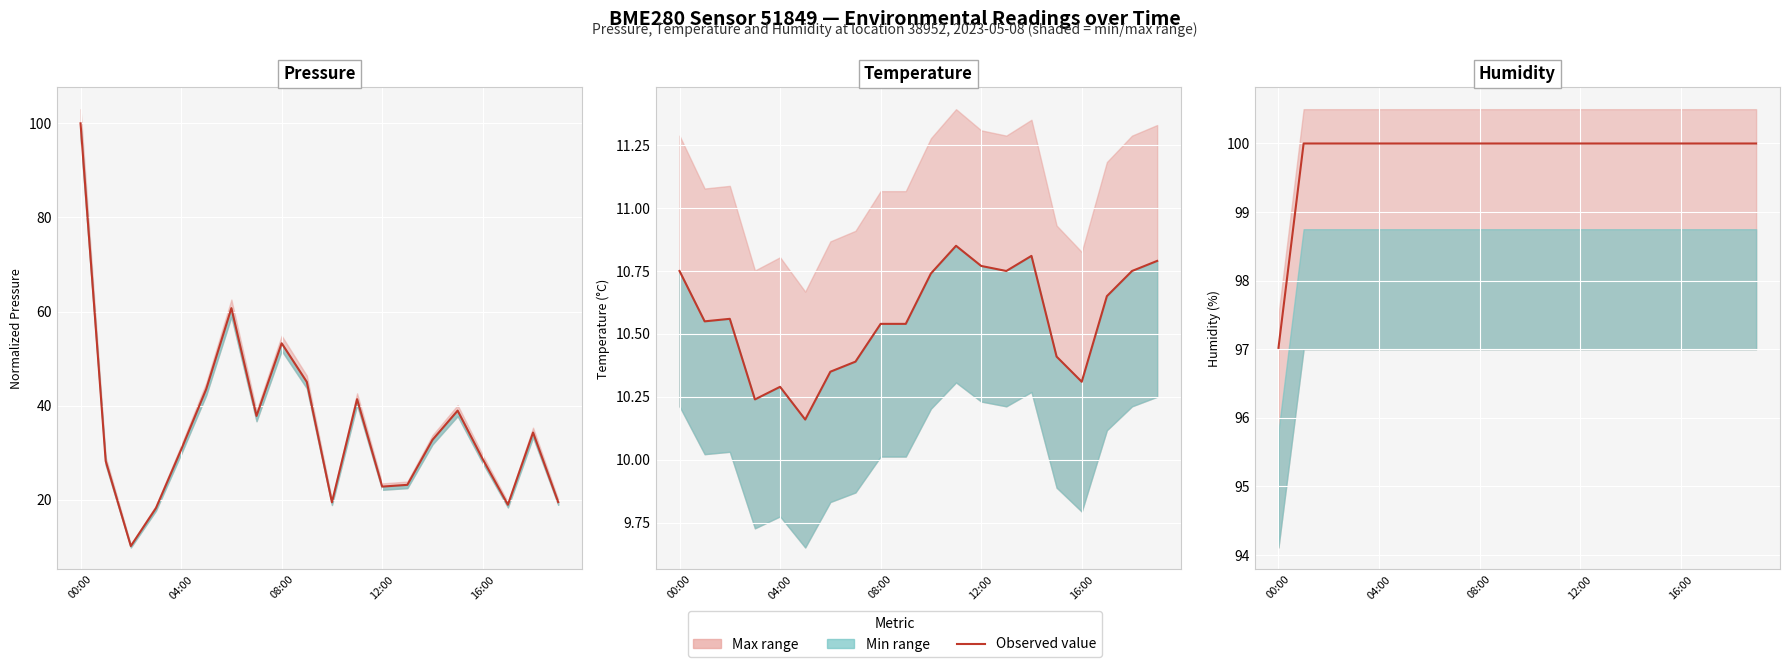

What is the difference between the maximum and minimum values in the Pressure series?

89.8